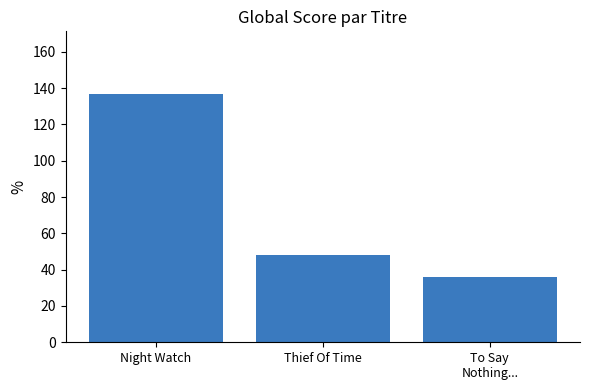

Reading left to right, list all the values displayed in this chart.

Night Watch=137	Thief Of Time=48	To Say
Nothing...=36